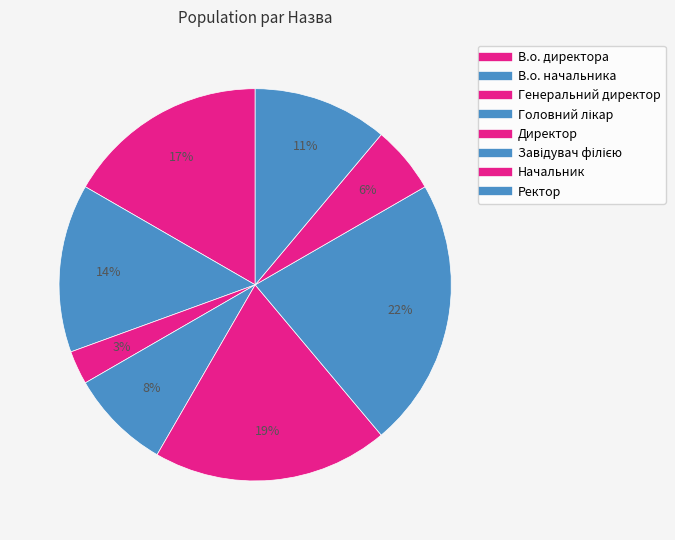

Combined, what portion of the pie is В.о. начальника and Начальник?

19.4%